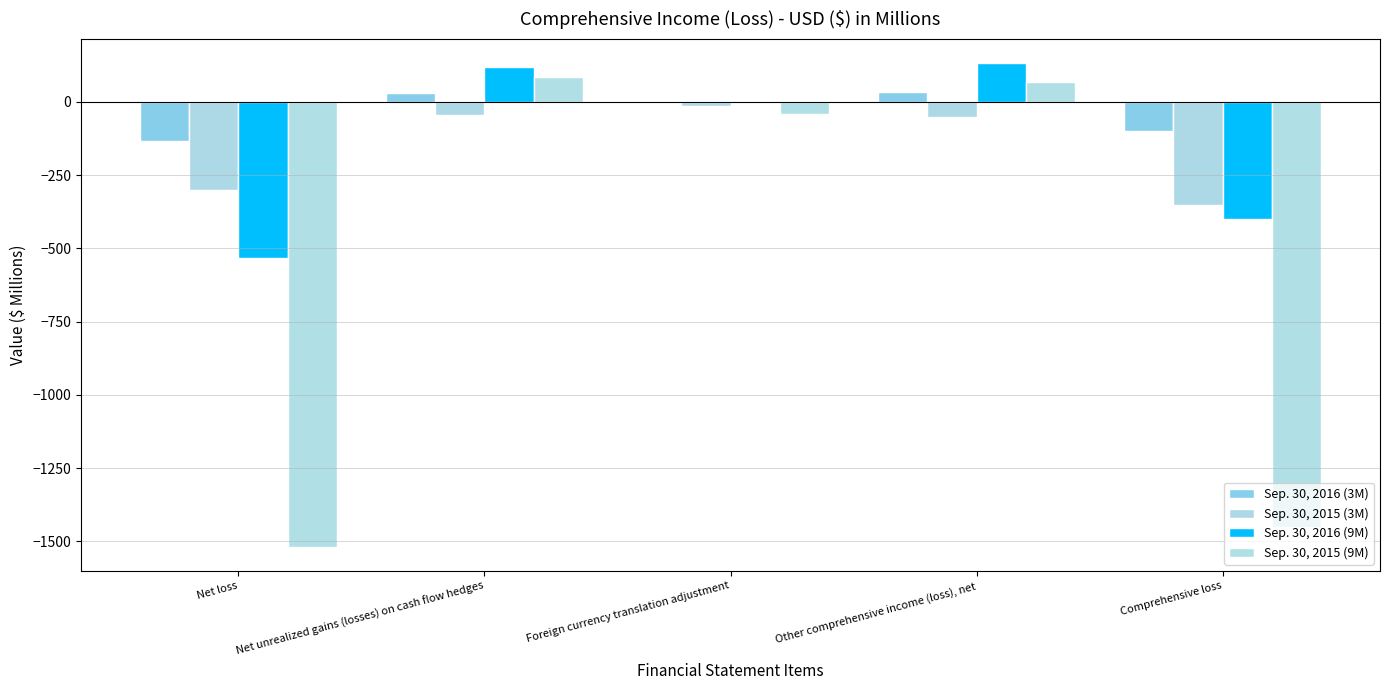

Between Comprehensive loss and Foreign currency translation adjustment, which is larger?

Foreign currency translation adjustment